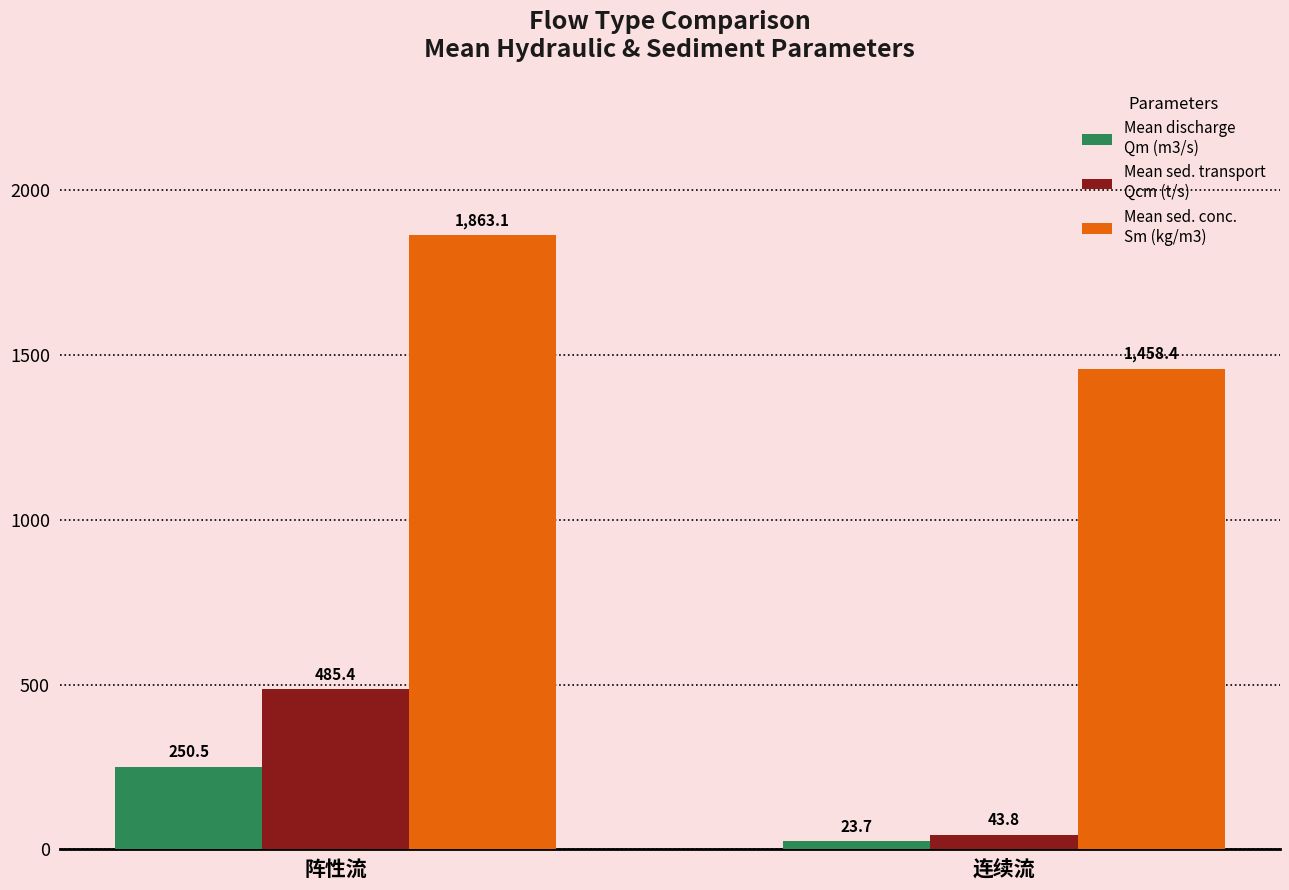

What is the difference between the highest and lowest values at 阵性流?

1612.6